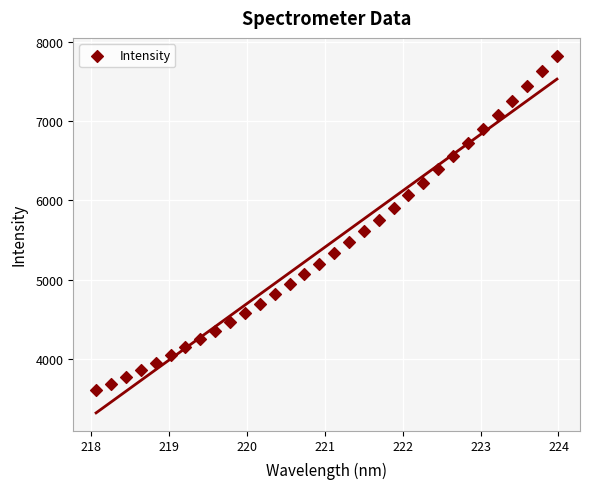

What is the range of Y values (max minus min)?

4217.6